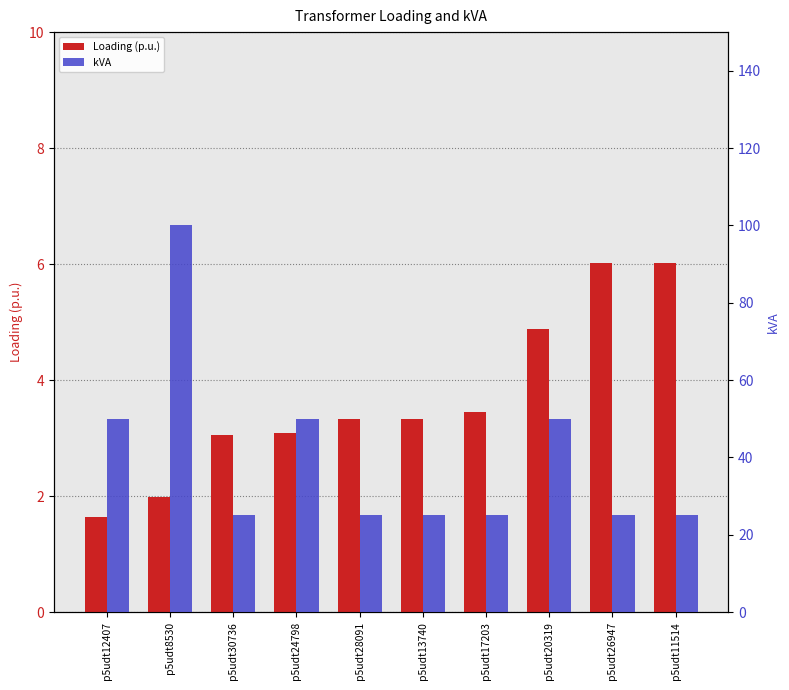

Is the value of Loading (p.u.) at p5udt11514 greater than the value of kVA at p5udt30736?

No